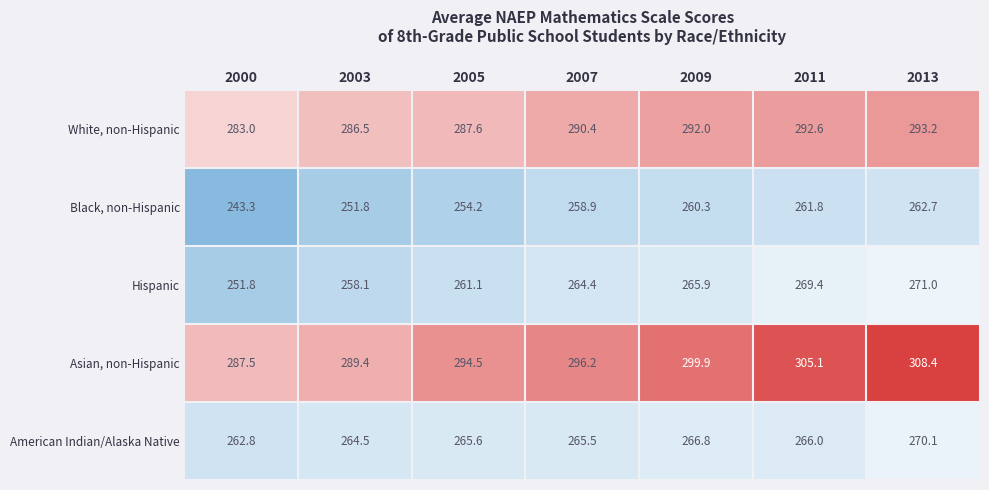

At how many categories does at least one series exceed 263?

7